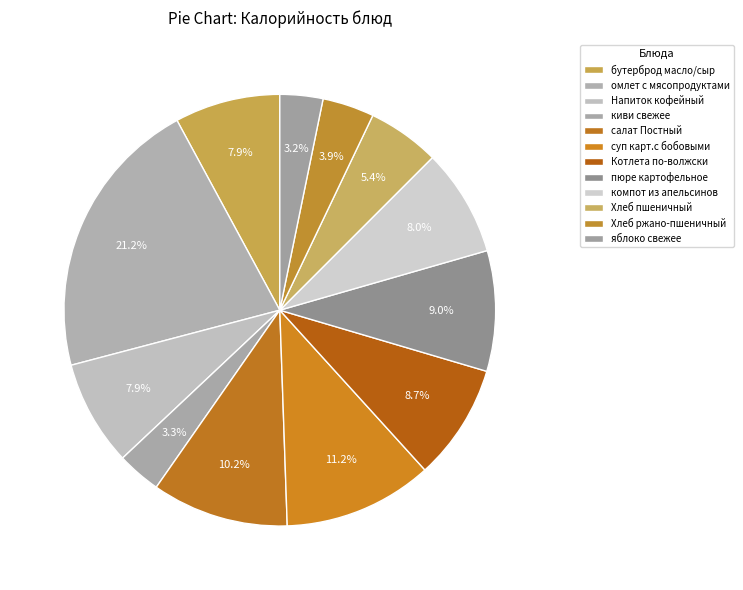

Do компот из апельсинов and яблоко свежее together represent more than half of the pie?

No